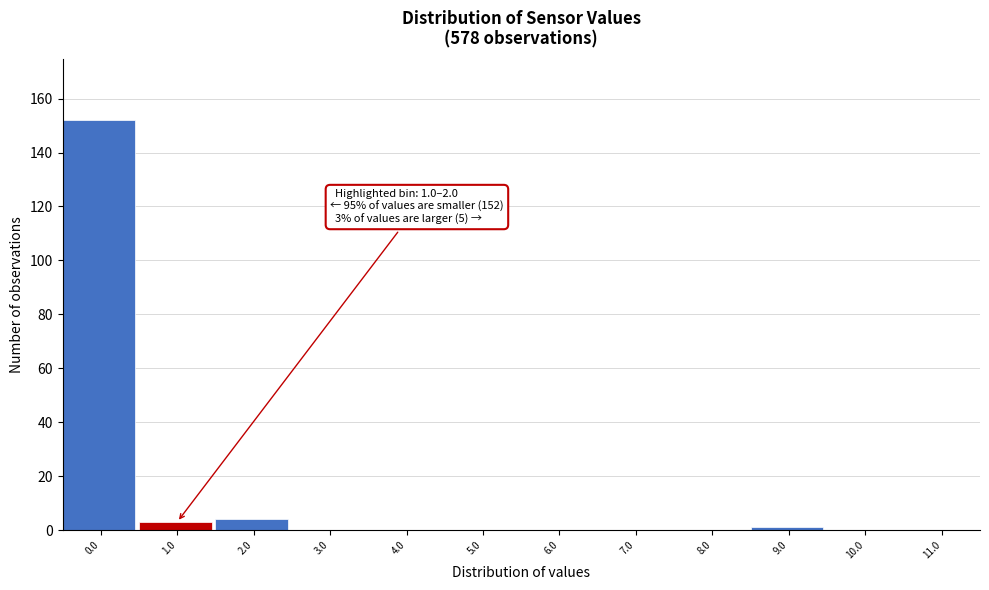

Reading left to right, transcribe all the data shown in this chart.

0.0=152	1.0=3	2.0=4	3.0=0	4.0=0	5.0=0	6.0=0	7.0=0	8.0=0	9.0=1	10.0=0	11.0=0